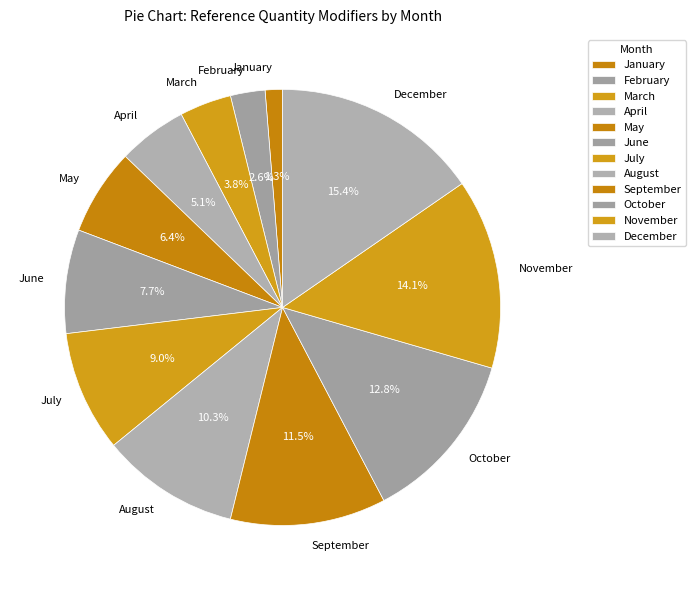

How many slices are in this pie chart?

12